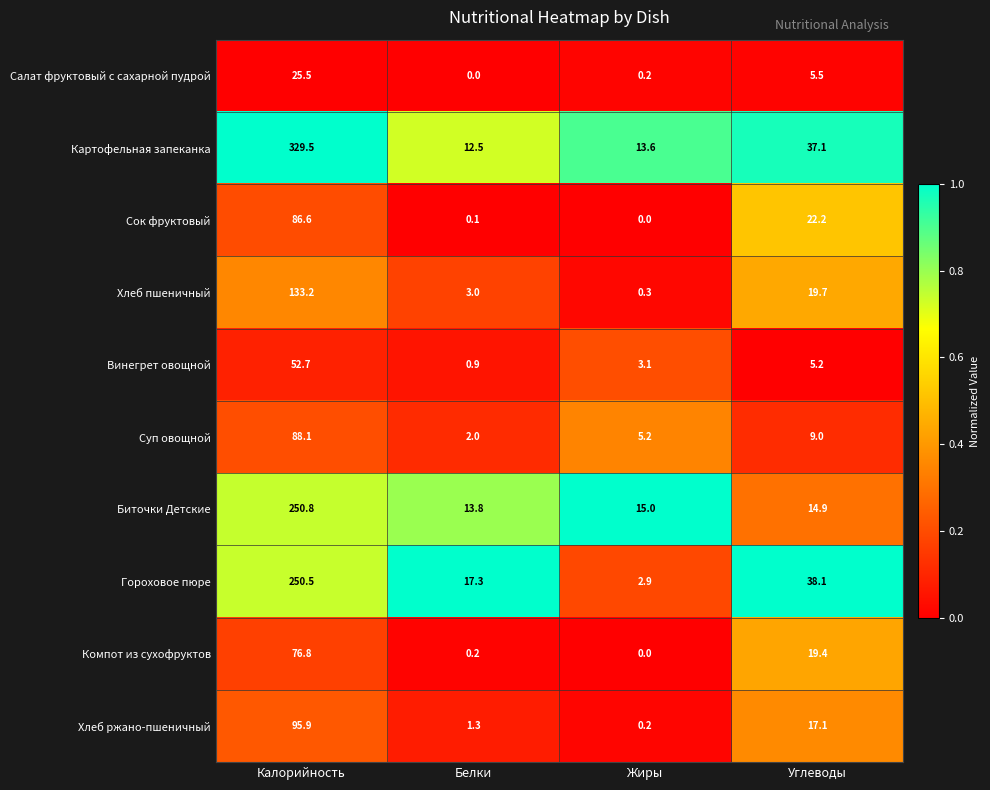

What is the maximum value shown in the chart?

329.5